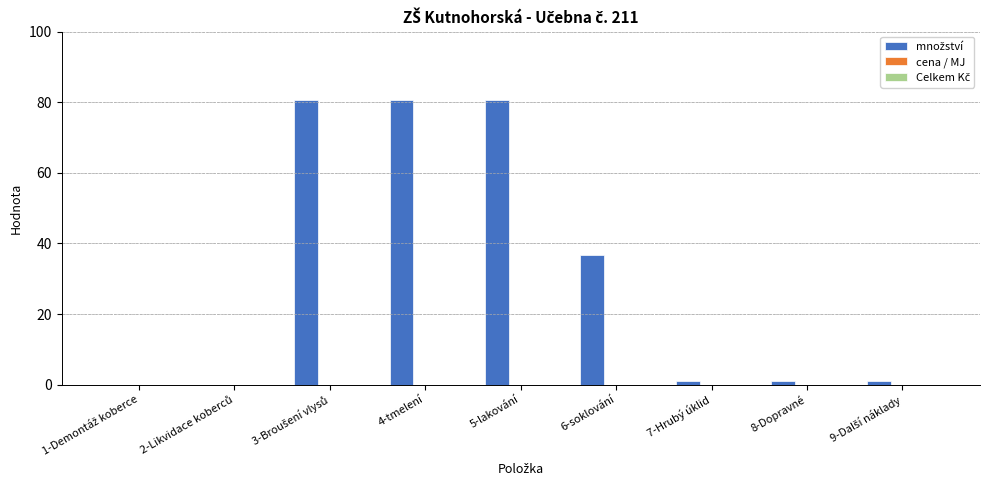

What is the greatest value displayed?

80.6